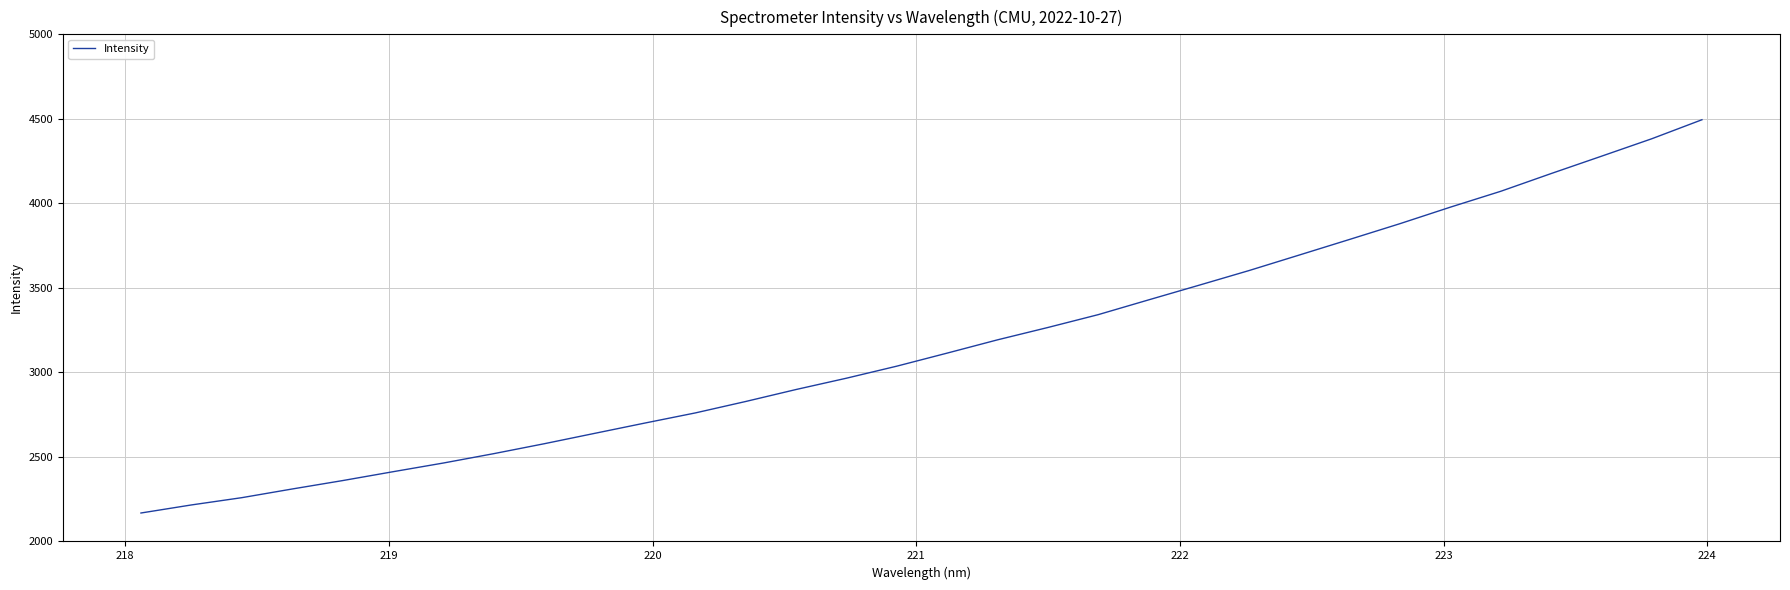

What is the greatest value displayed?

4494.7